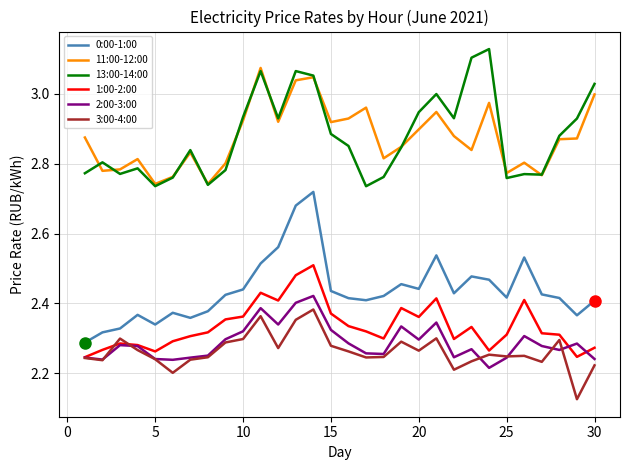

True or false: 0:00-1:00 has more than 0 points higher than both neighbors.

True